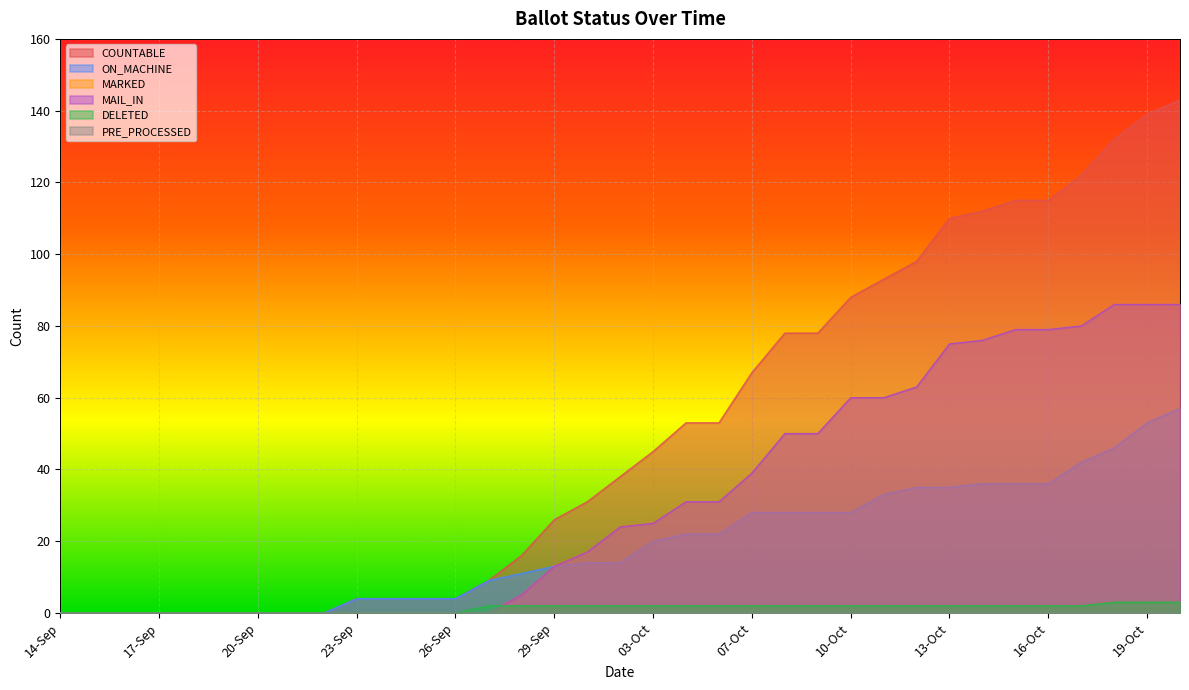

At 19-Oct, list the series in order from largest to smallest.

COUNTABLE, MARKED, MAIL_IN, ON_MACHINE, DELETED